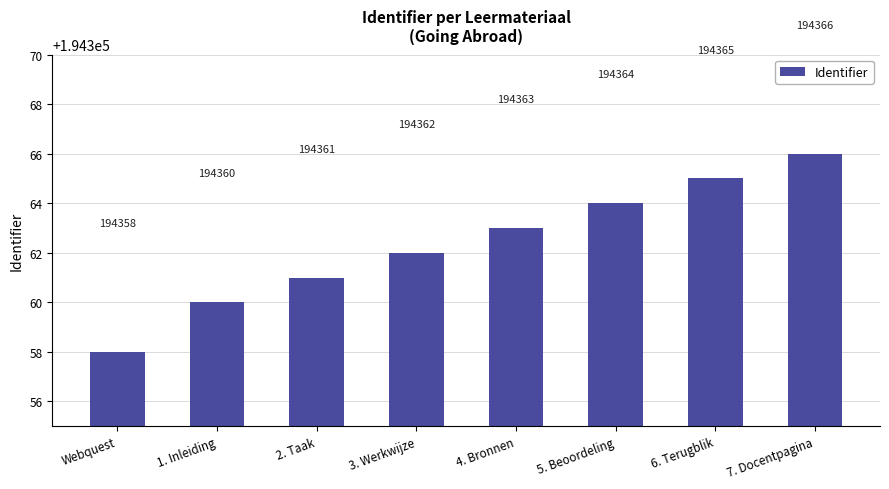

What is the label of the 6th bar from the right?

2. Taak